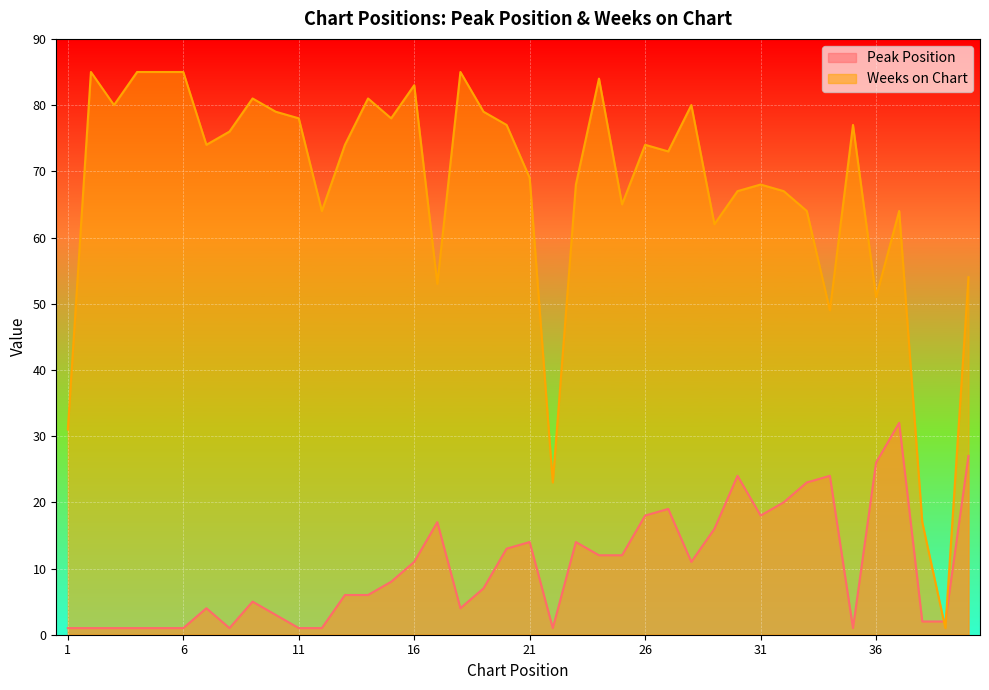

The value of Peak Position at 28 is 11. True or false?

True